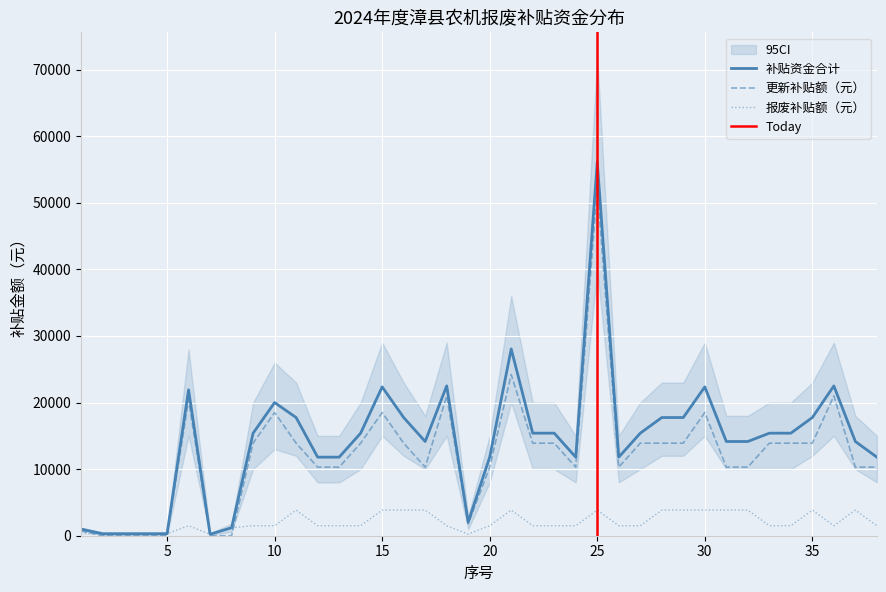

Is the value of 补贴资金合计 at 11 greater than the value of 报废补贴额（元） at 4?

Yes